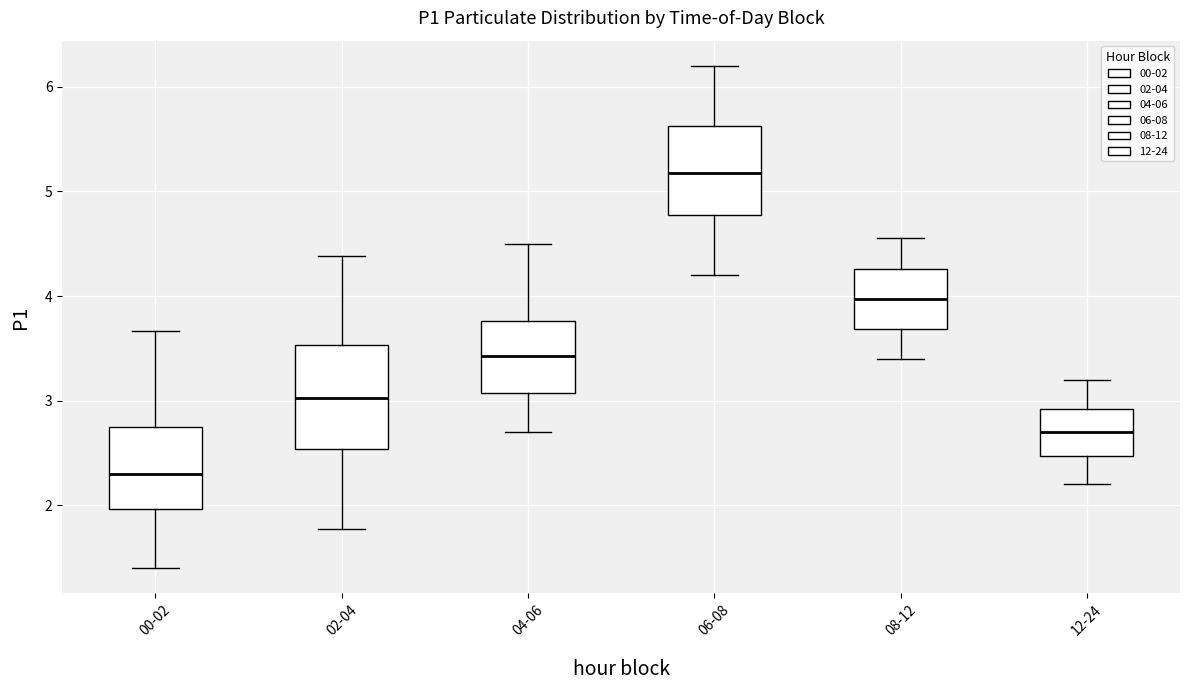

Comparing the boxes themselves (not the whiskers), which one is the tallest?

02-04